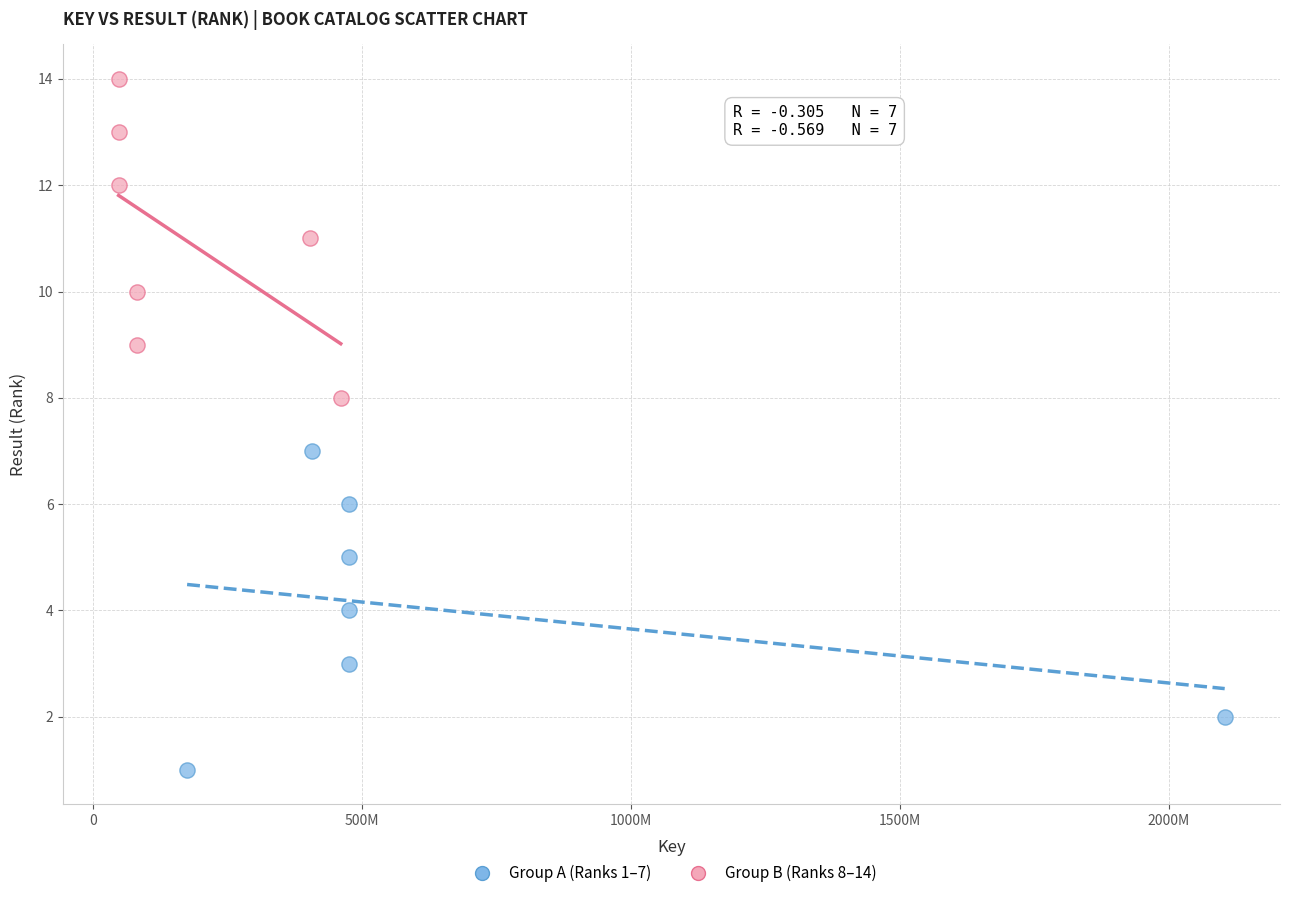

Which series reaches the minimum Y coordinate?

Group A (Ranks 1–7)